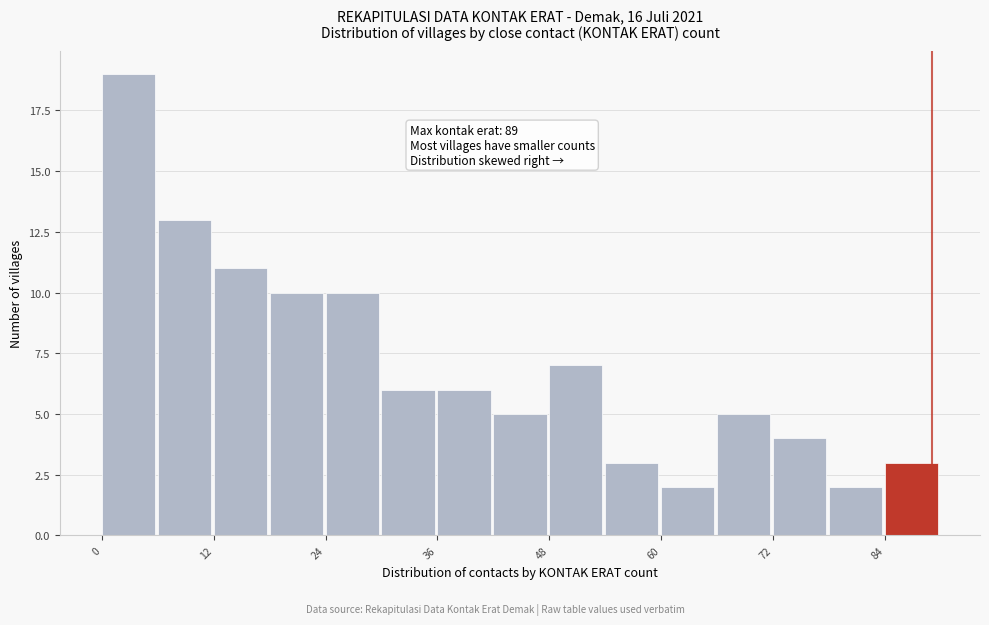

Around what value on the x-axis is the tallest bar? Give the approximate position of its centre, as read against the axis.

2